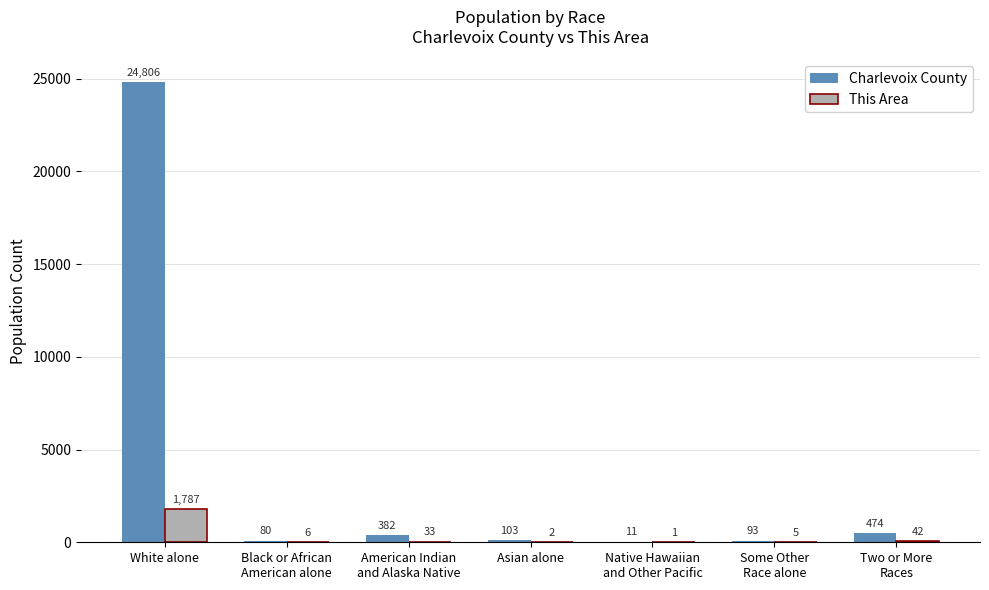

Which label corresponds to the largest value in the chart?

White alone